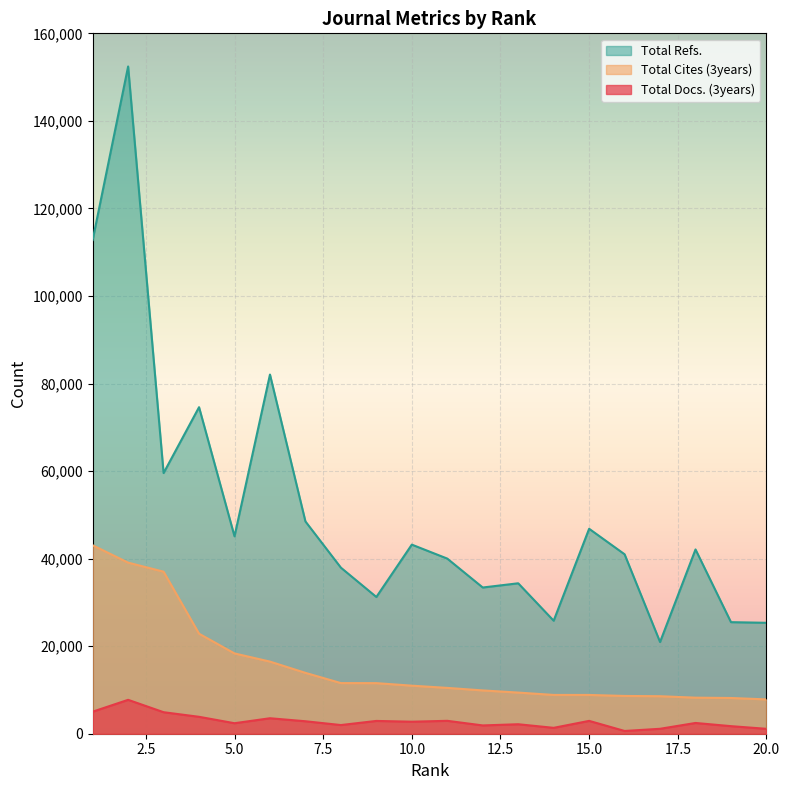

What is the value of the Total Docs. (3years) point at the 6th from the left?

3536